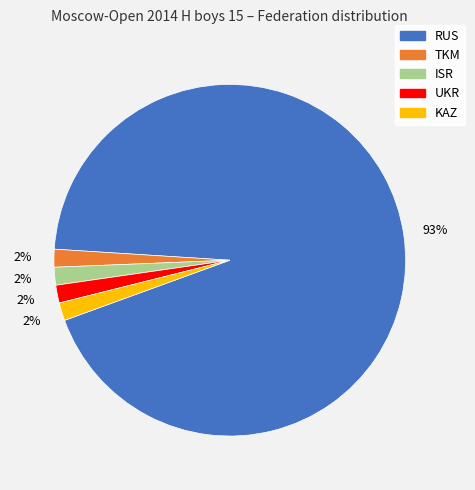

How many slices are in this pie chart?

5